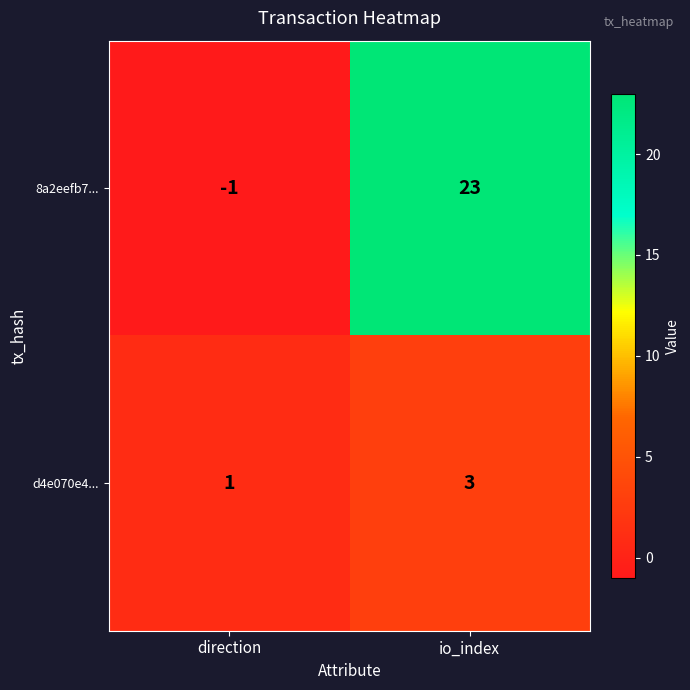

Rank the series at direction from highest to lowest value.

d4e070e4..., 8a2eefb7...